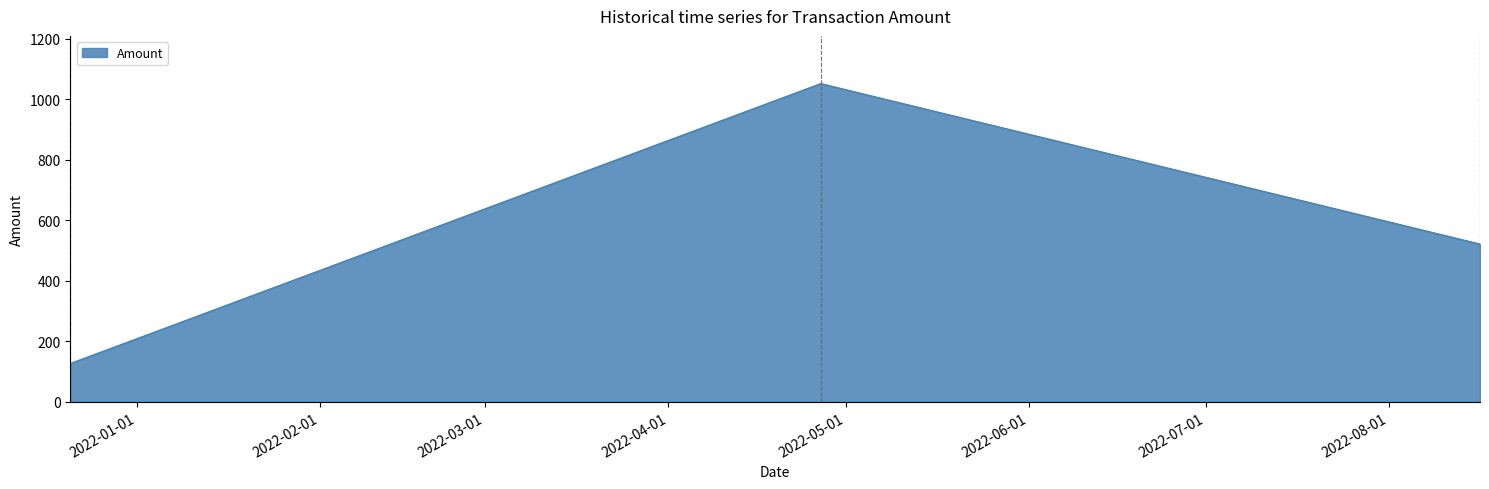

What is the sum of all values?

3403.3